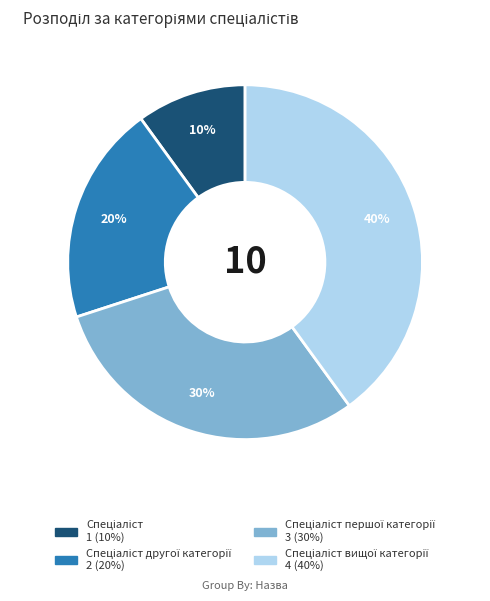

To the nearest percent, what is the average slice percentage?

25%